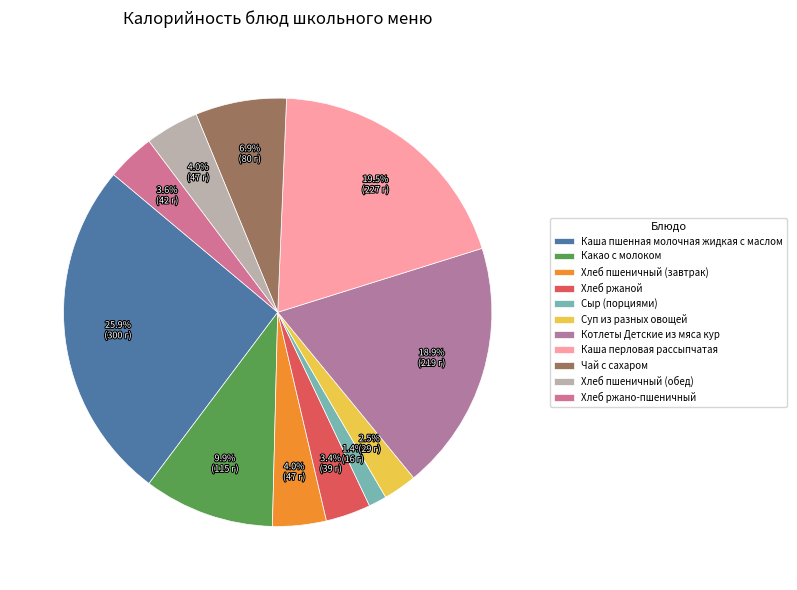

What percentage is NOT represented by Каша пшенная молочная жидкая с маслом?

74.1%